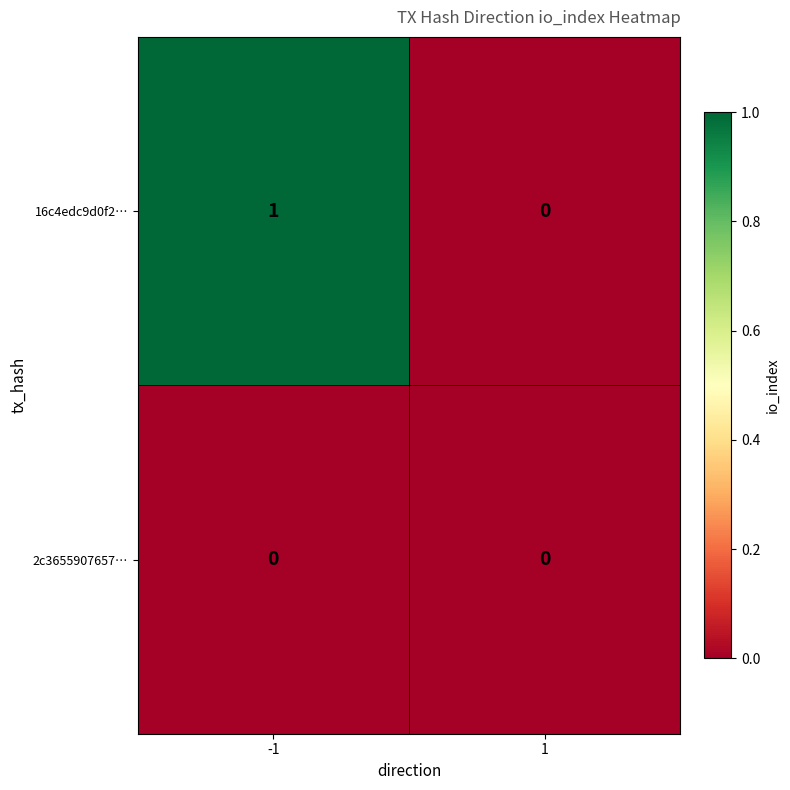

Reading left to right, transcribe all the data shown in this chart.

16c4edc9d0f2…: -1=1	1=0
2c3655907657…: -1=0	1=0